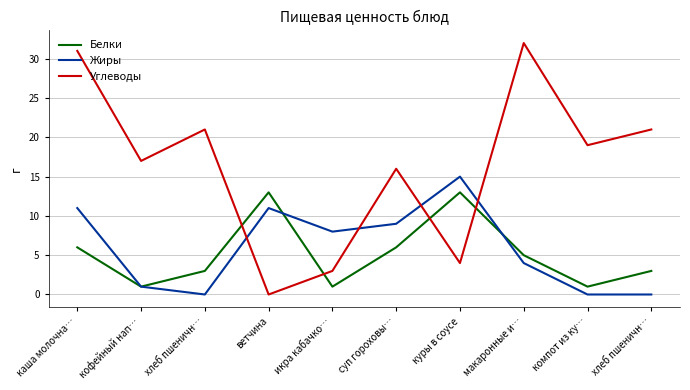

Does the chart display data point markers on the line(s)?

No